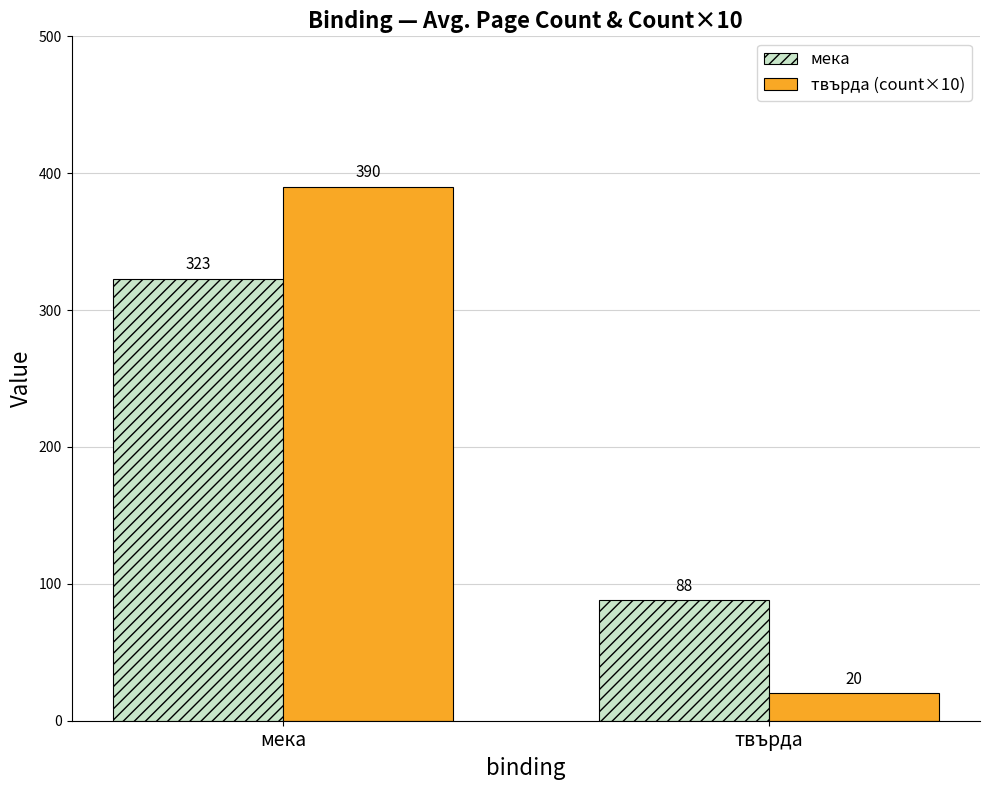

How many distinct data groups are displayed?

2